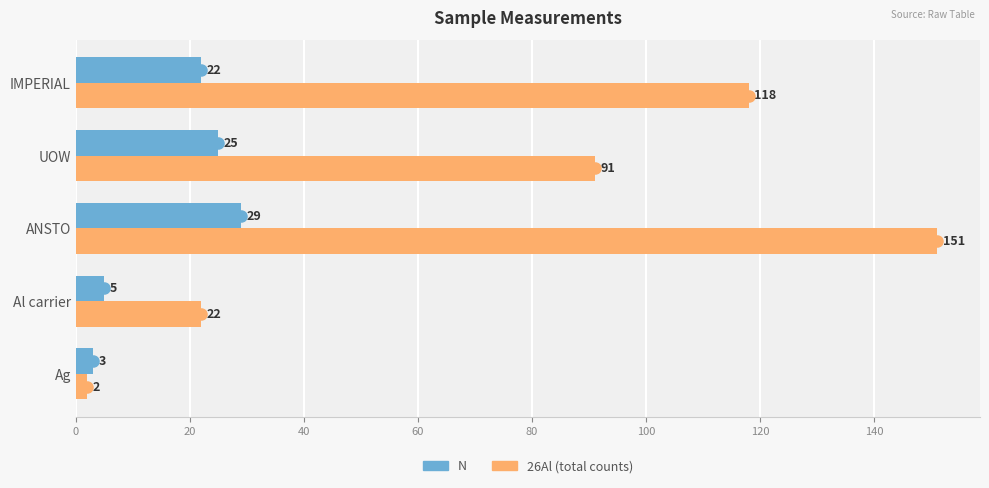

Which series has the largest total across all categories?

26Al (total counts)